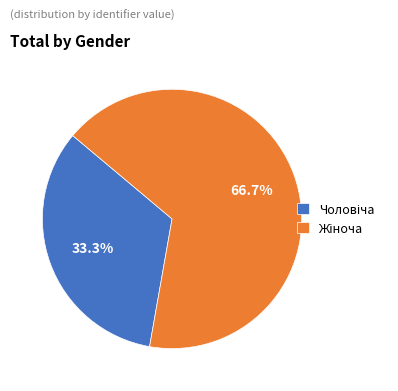

Is there a majority slice in this chart?

Yes